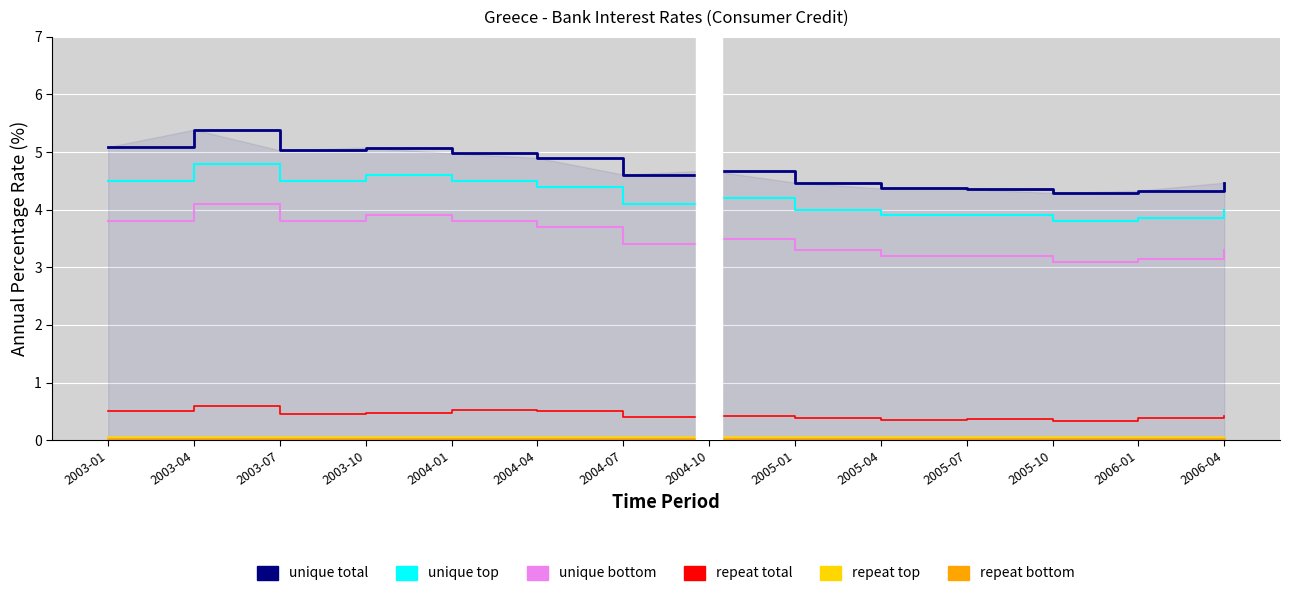

At how many categories does at least one series exceed 3?

14